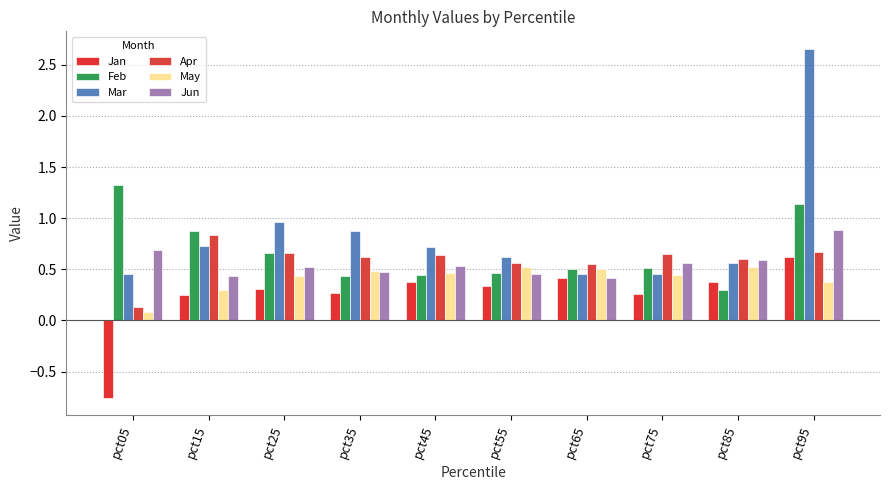

How many data points does each series have?

10